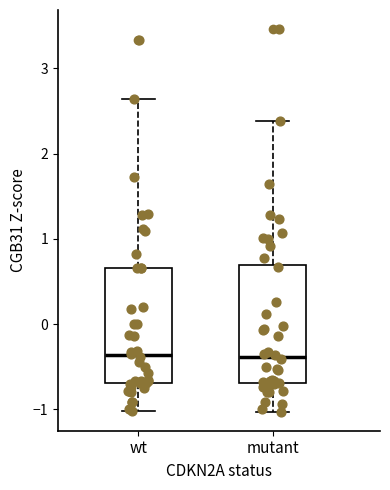

Reading left to right, transcribe this box plot: for each box, give where its median line is, the range the box spans, and where its two whiskers end, as read against the y-axis. The values are not printed on the chart, so give them approximately, as read against the axis.

wt: median -0.4, box -0.7 to 0.7, whiskers -1.0 to 2.6
mutant: median -0.4, box -0.7 to 0.7, whiskers -1.0 to 2.4